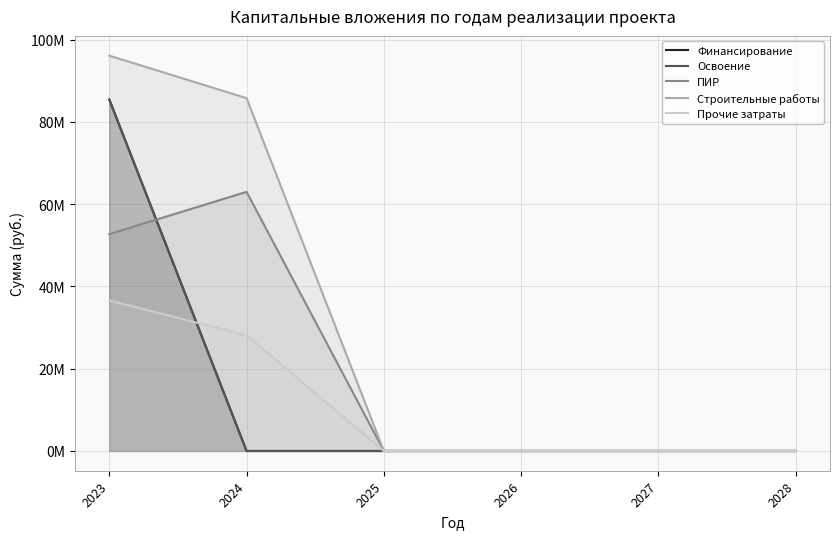

Where is Финансирование nearest to the value 42717687?

2023